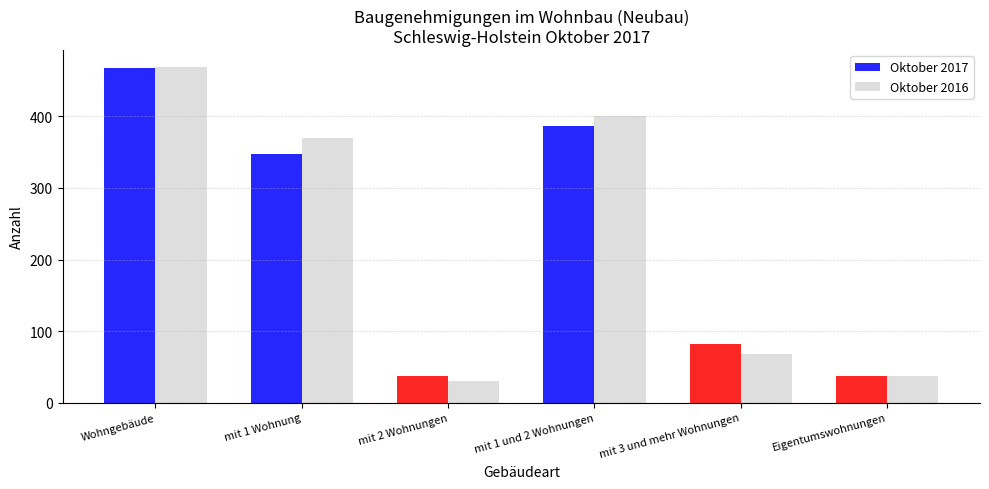

Which series changed the most between Wohngebäude and mit 2 Wohnungen?

Oktober 2016